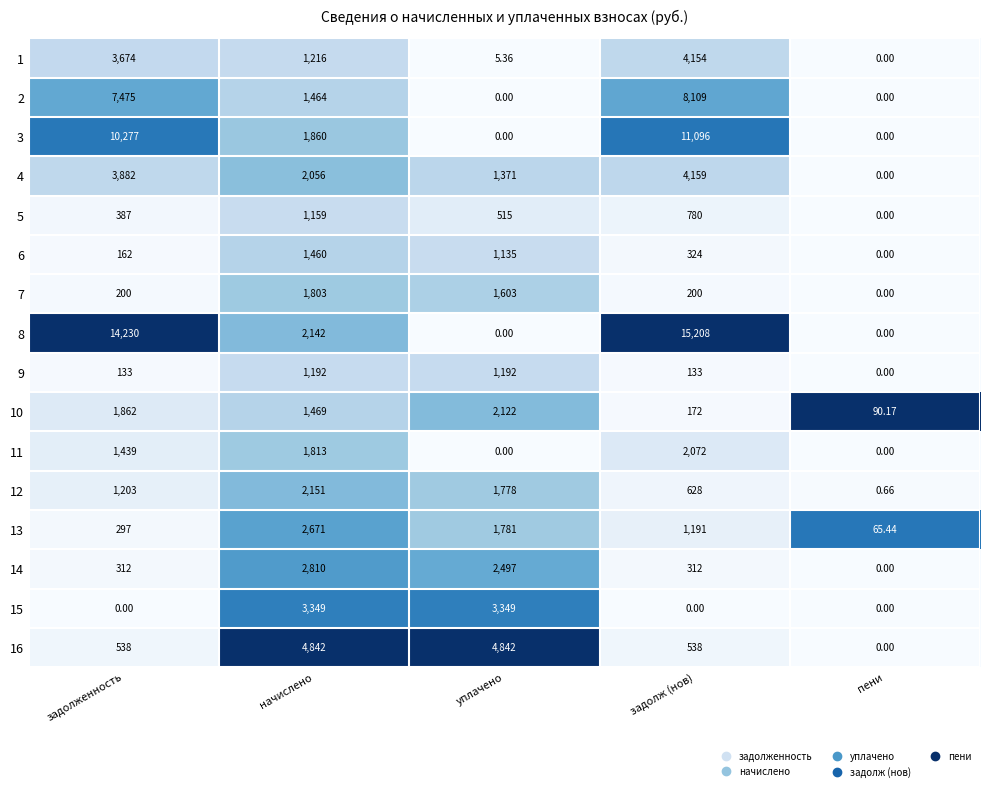

List the labels in order of 6 value, smallest first.

пени, задолженность, задолж (нов), уплачено, начислено